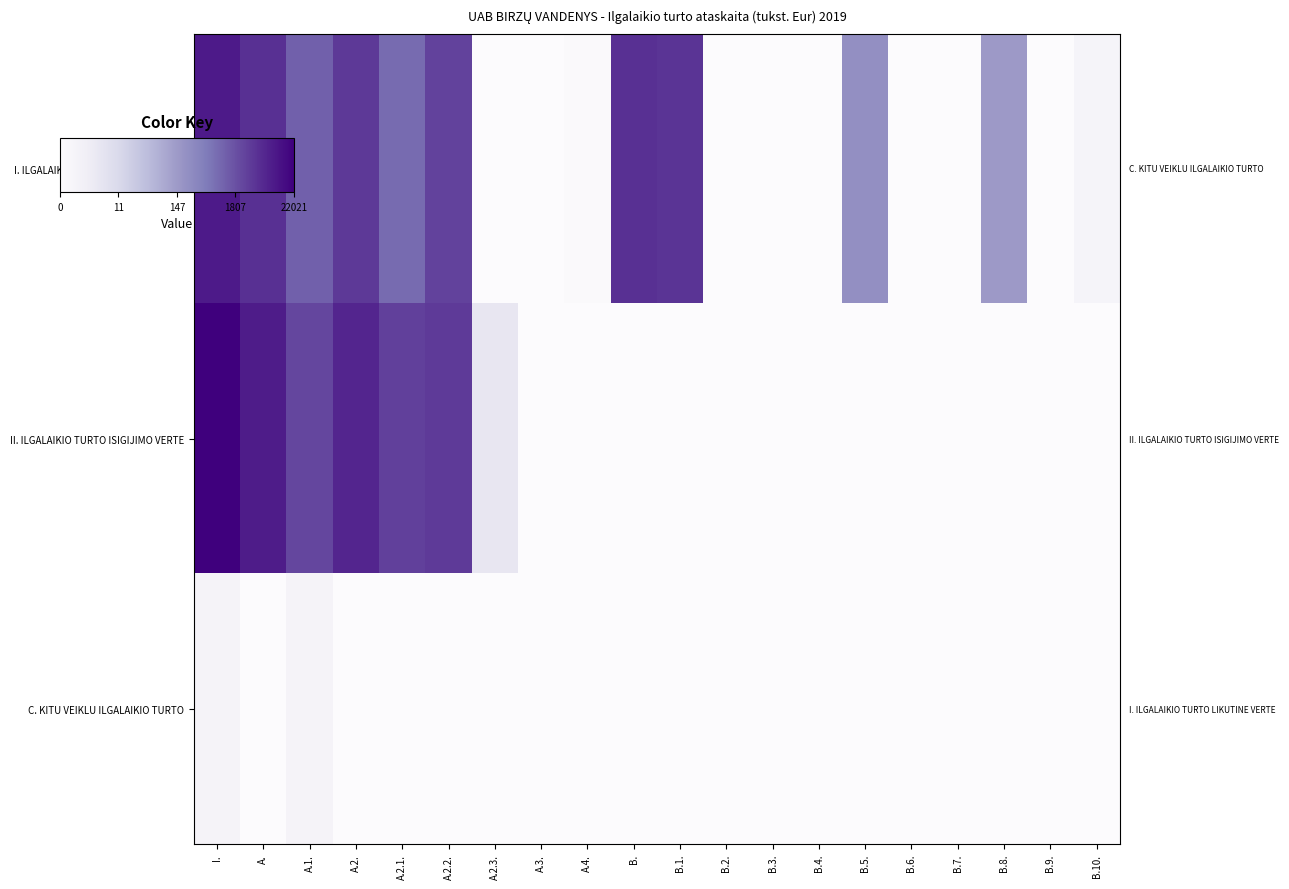

Between B.5. and B.4., which is larger?

B.5.